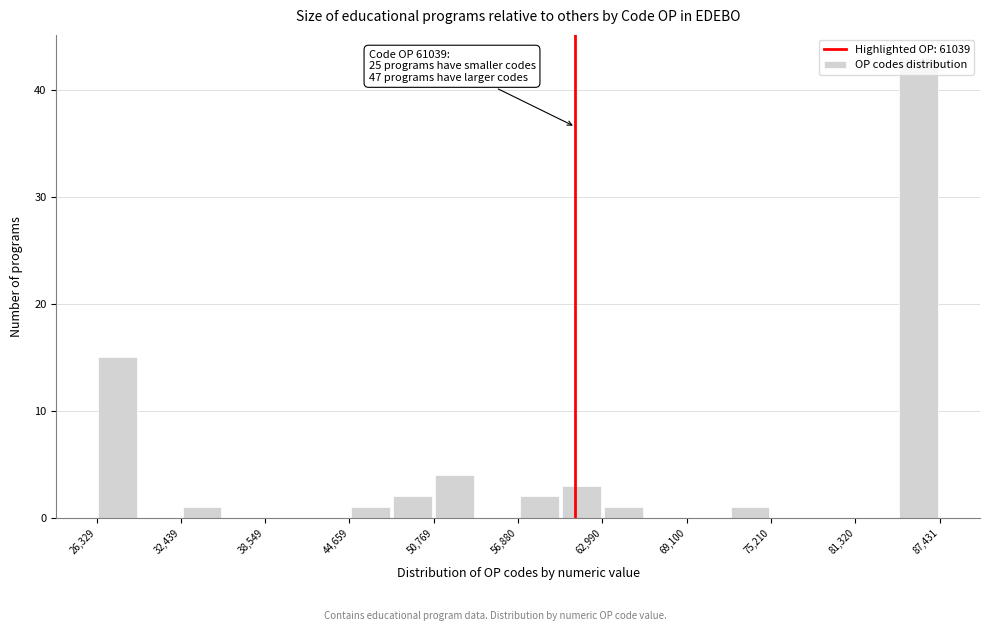

Around what value on the x-axis is the tallest bar? Give the approximate position of its centre, as read against the axis.

86000